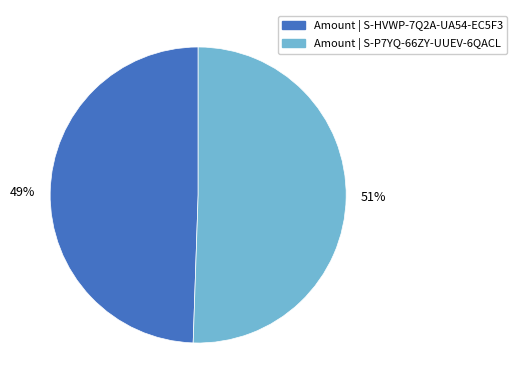

To the nearest percent, what is the average slice percentage?

50%